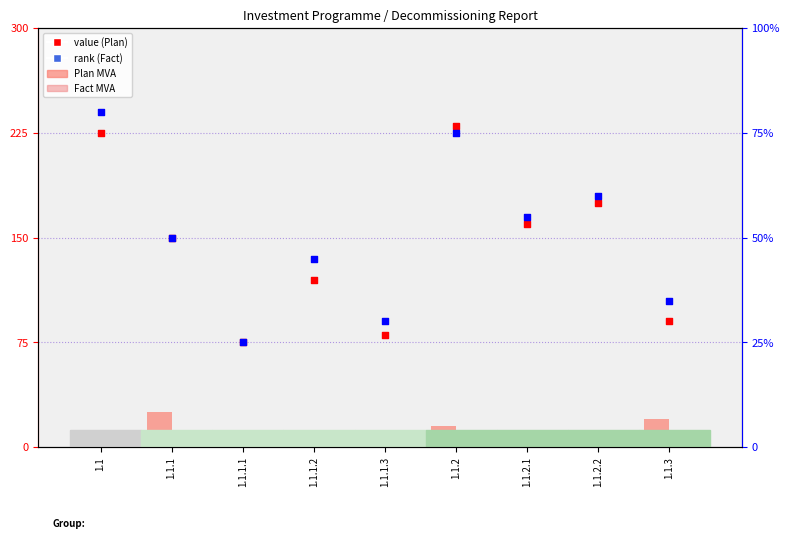

At how many categories does at least one series exceed 212?

2